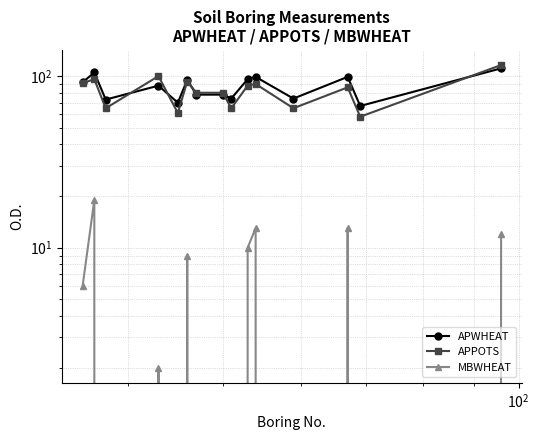

Is this an area chart (filled region under the line)?

No